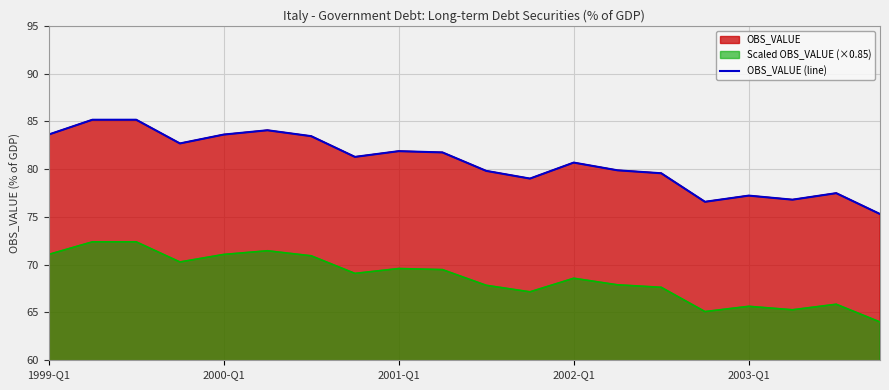

The value at 2003-Q1 is 27.7. True or false?

False